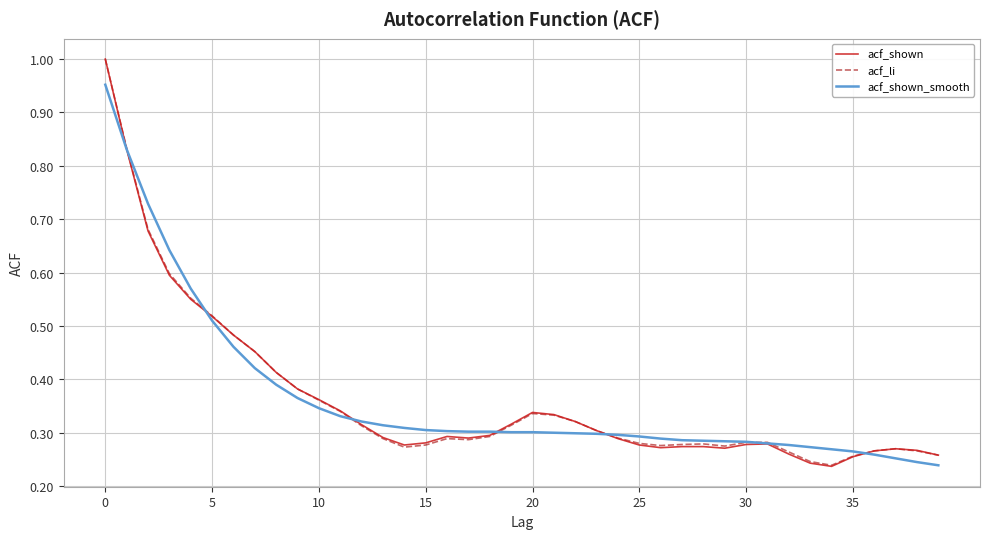

How many acf_li values are between 0 and 1?

40